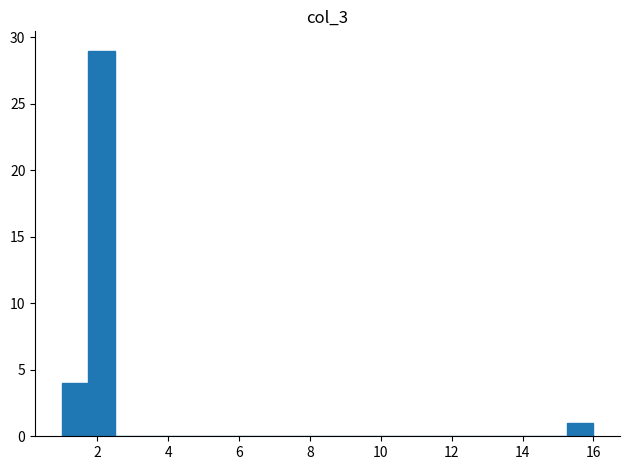

Around what value on the x-axis is the tallest bar? Give the approximate position of its centre, as read against the axis.

2.2